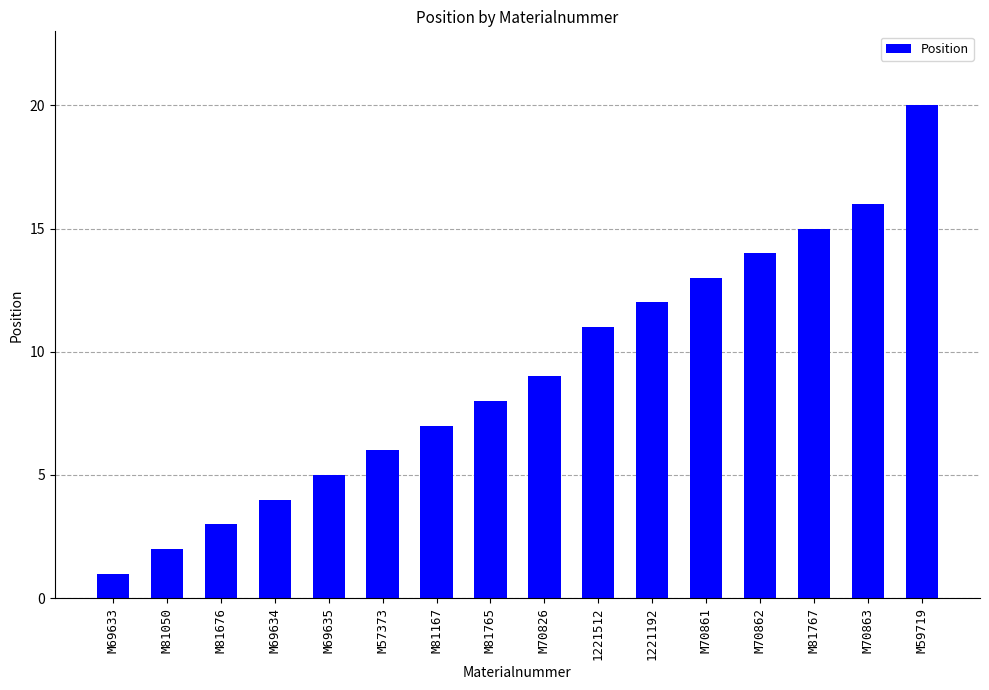

Which has a higher value, M81050 or M81765?

M81765